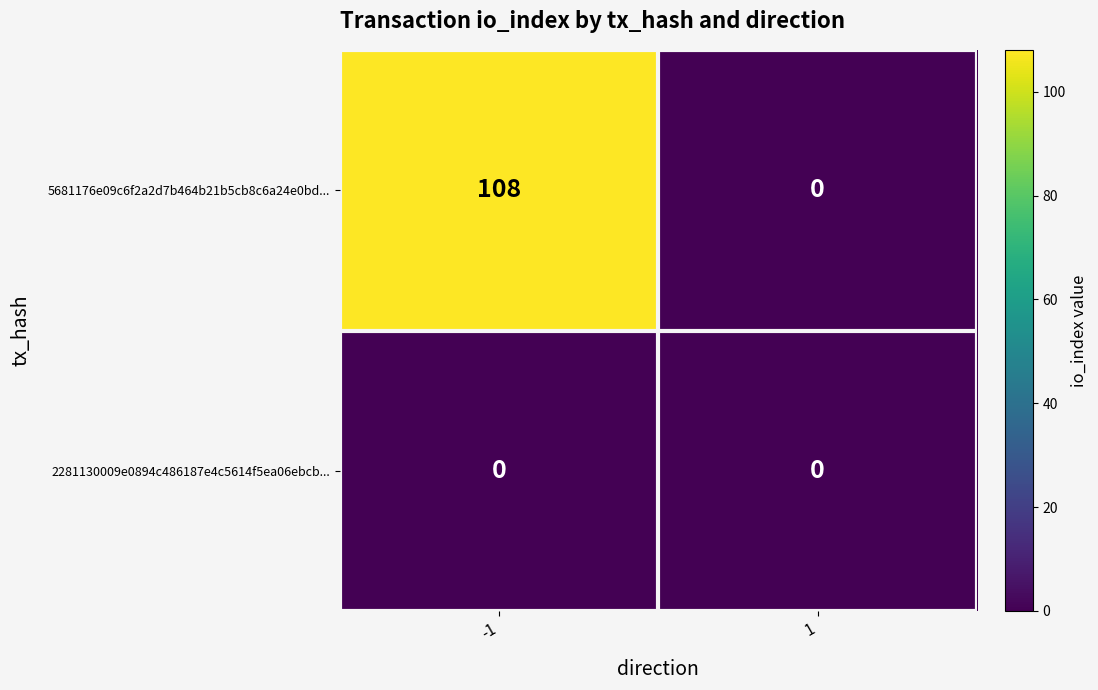

What value does the 5681176e09c6f2a2d7b464b21b5cb8c6a24e0bd... series have at -1, to the nearest 5?

110